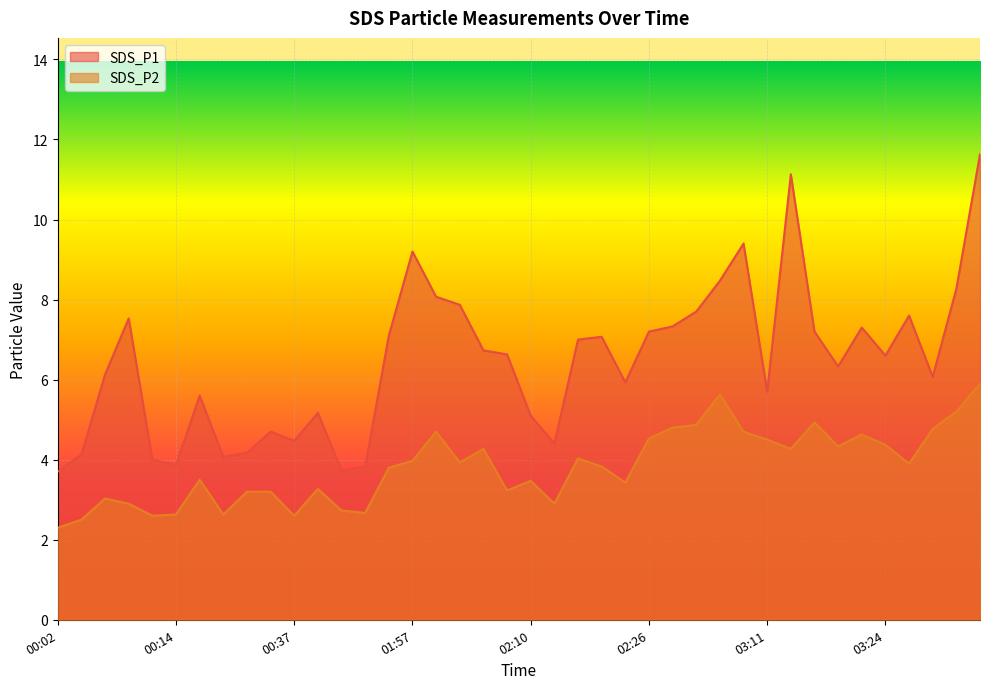

How many data points in SDS_P2 are above 3?

30